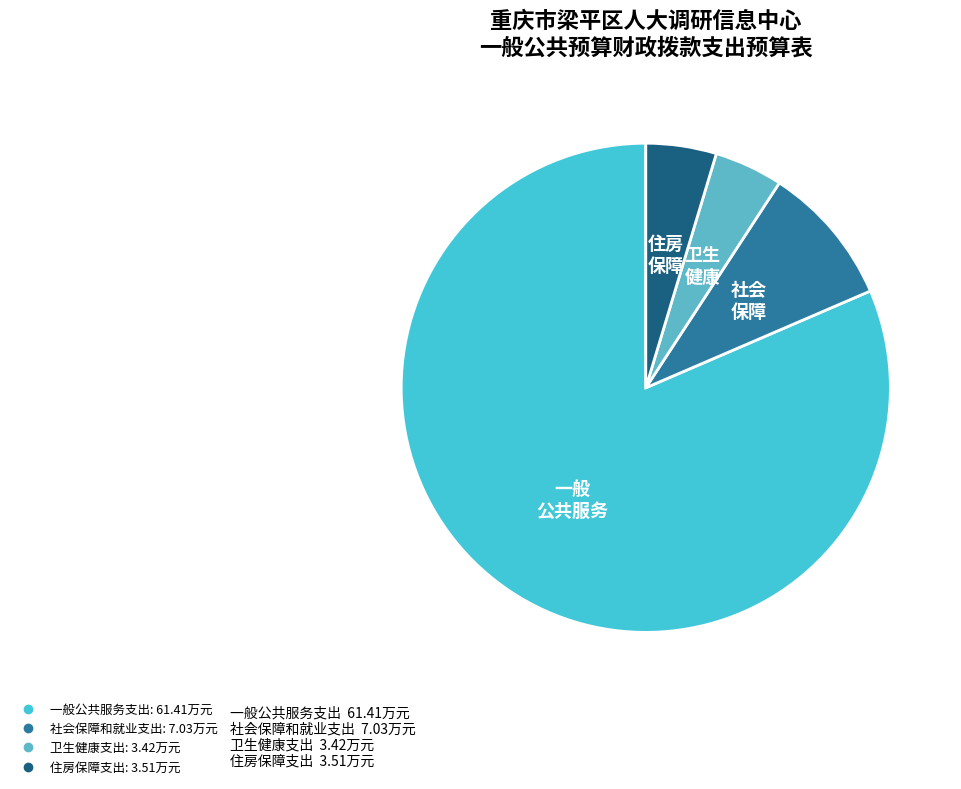

What is the smallest slice in the pie chart?

卫生健康支出